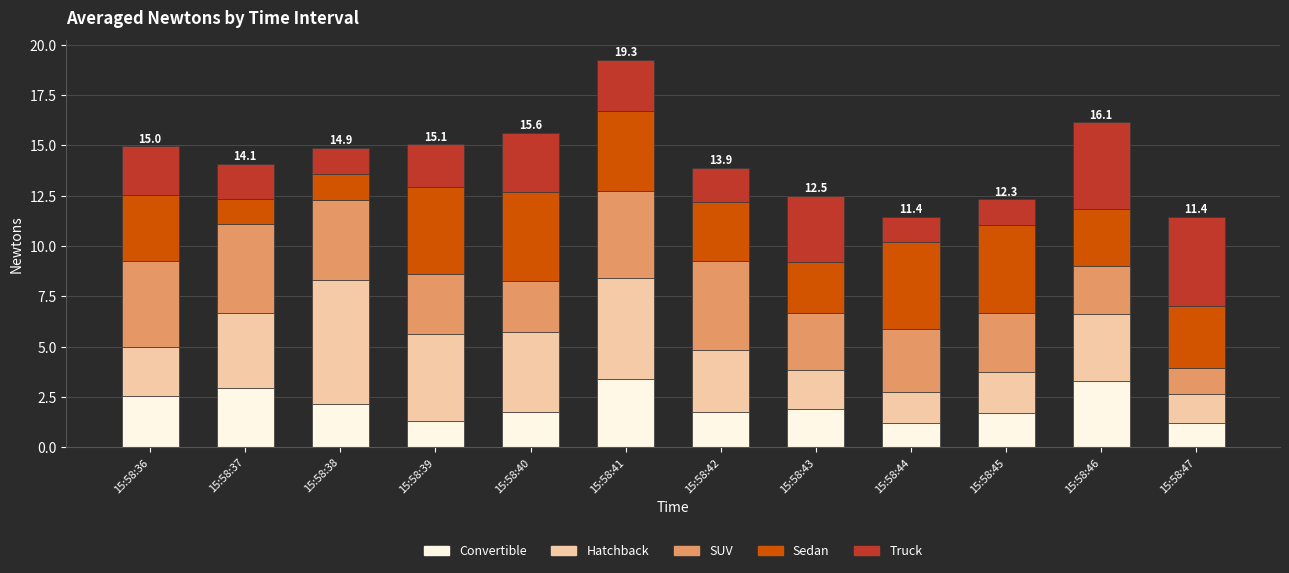

At which category is the sum across all series the highest?

15:58:41